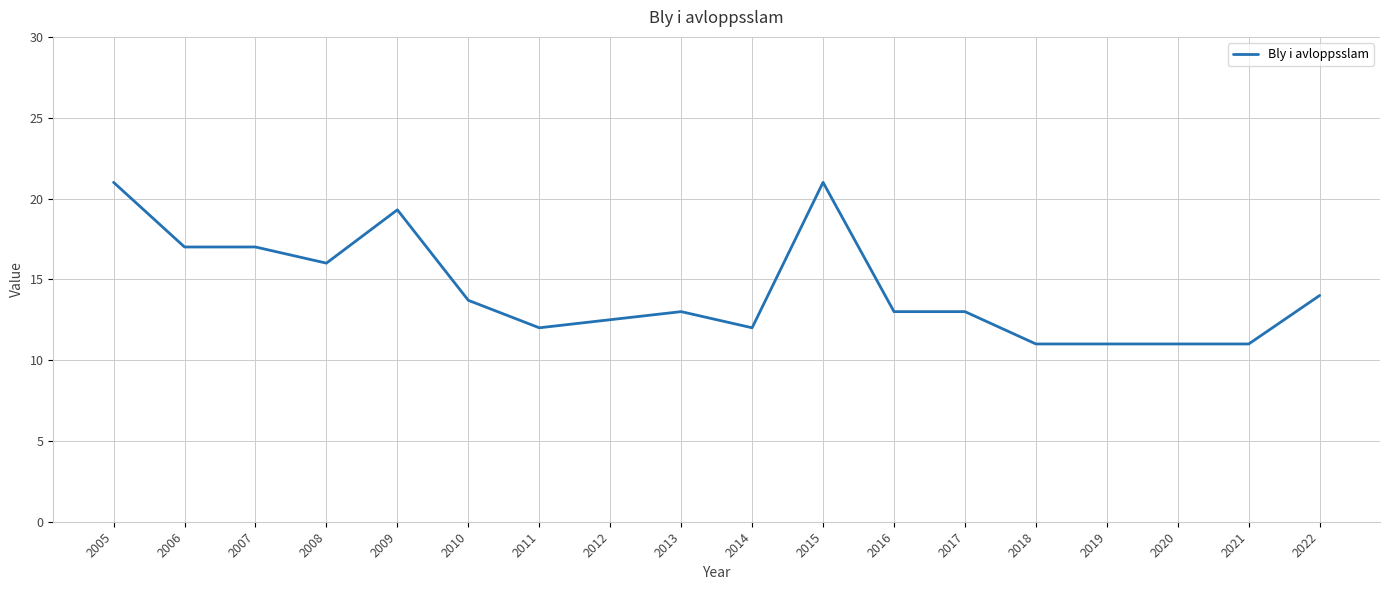

Is it true that the value at 2014 is 19.4?

False